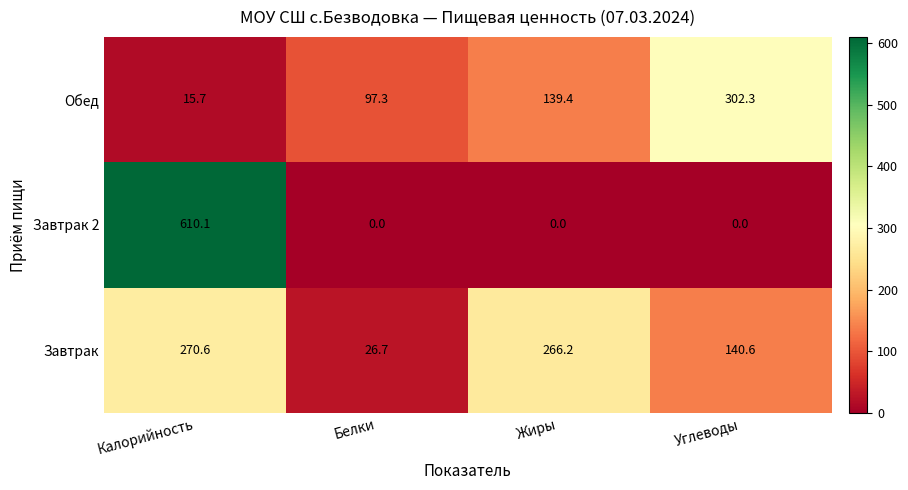

What is the difference between the maximum and minimum values in the Завтрак 2 series?

610.1